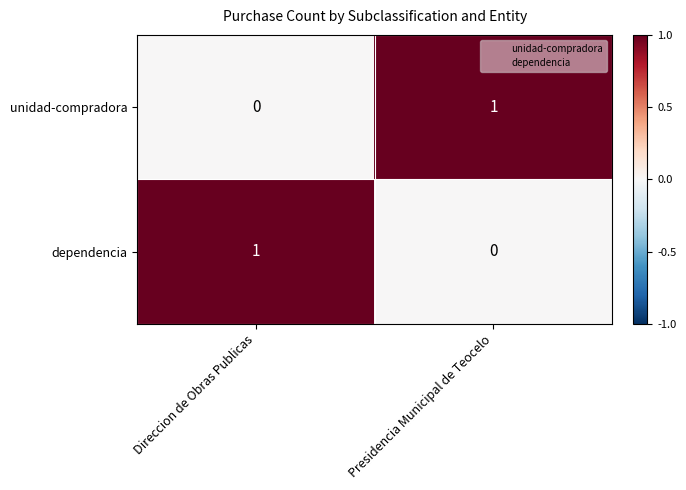

Is the value of unidad-compradora at Direccion de Obras Publicas greater than the value of dependencia at Direccion de Obras Publicas?

No